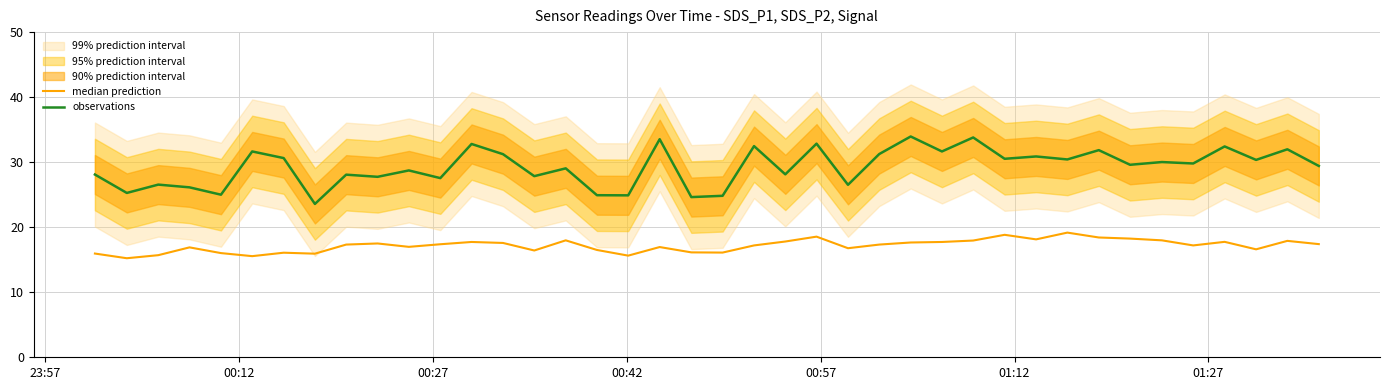

Which series has the largest range (max minus min)?

observations